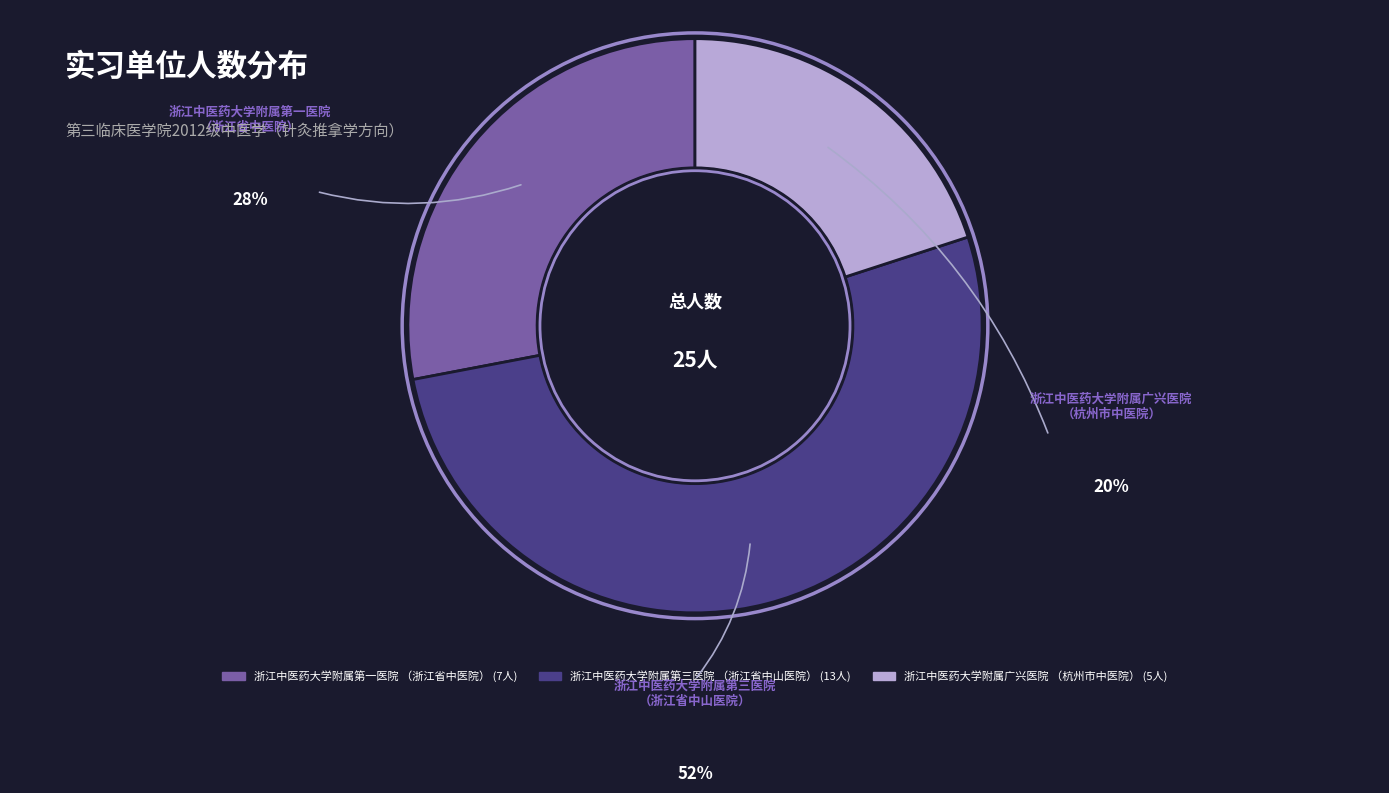

Is the sum of 浙江中医药大学附属第三医院 （浙江省中山医院） and 浙江中医药大学附属第一医院 （浙江省中医院） greater than half?

Yes